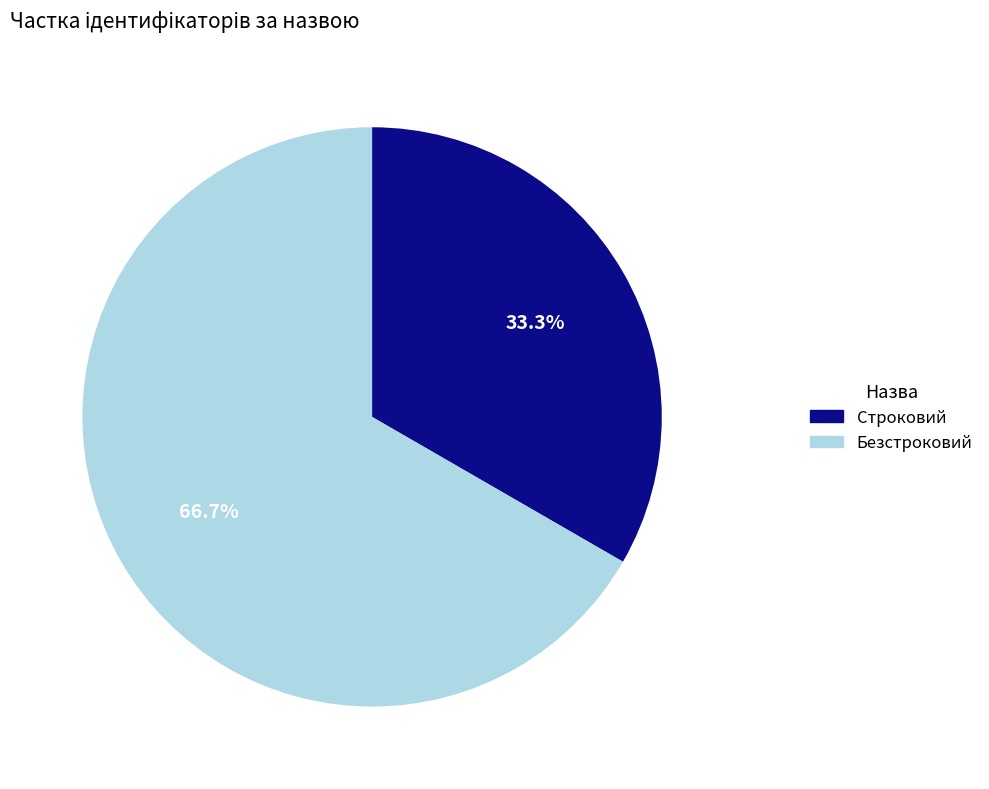

Do Строковий and Безстроковий together represent more than half of the pie?

Yes